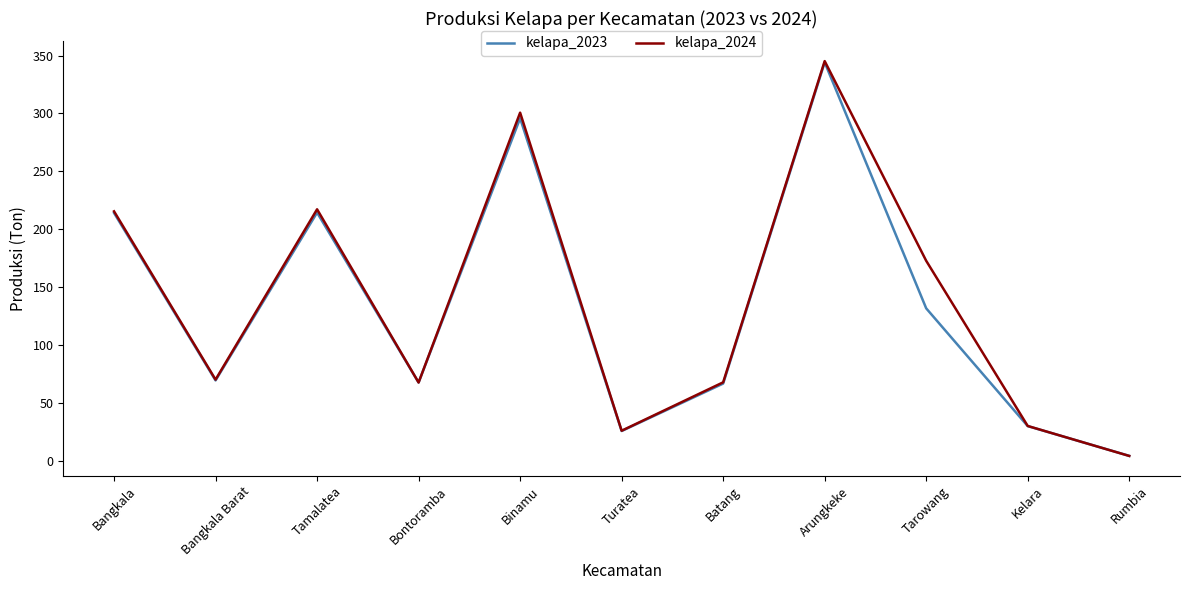

True or false: kelapa_2024 has a value of 172.8 at Tarowang.

True